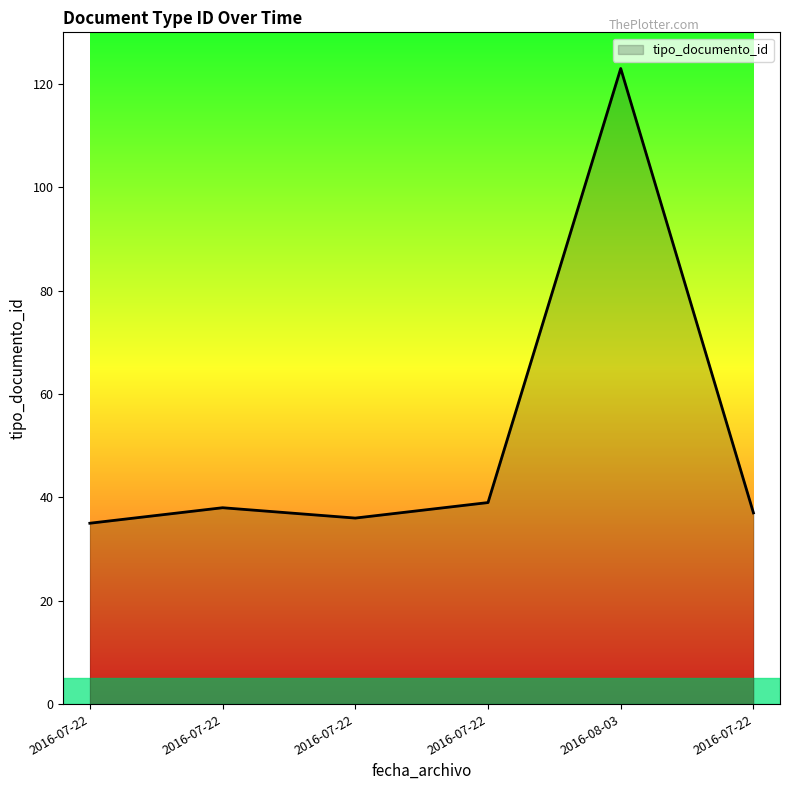

Between 2016-07-22 and 2016-07-22, which is larger?

2016-07-22